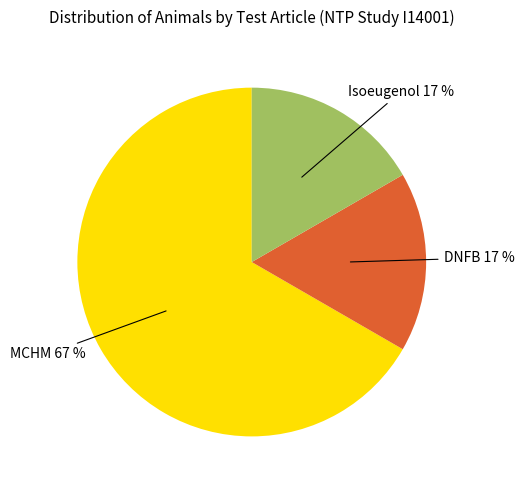

To the nearest percent, what is the difference between the largest and smallest slice percentages?

50%